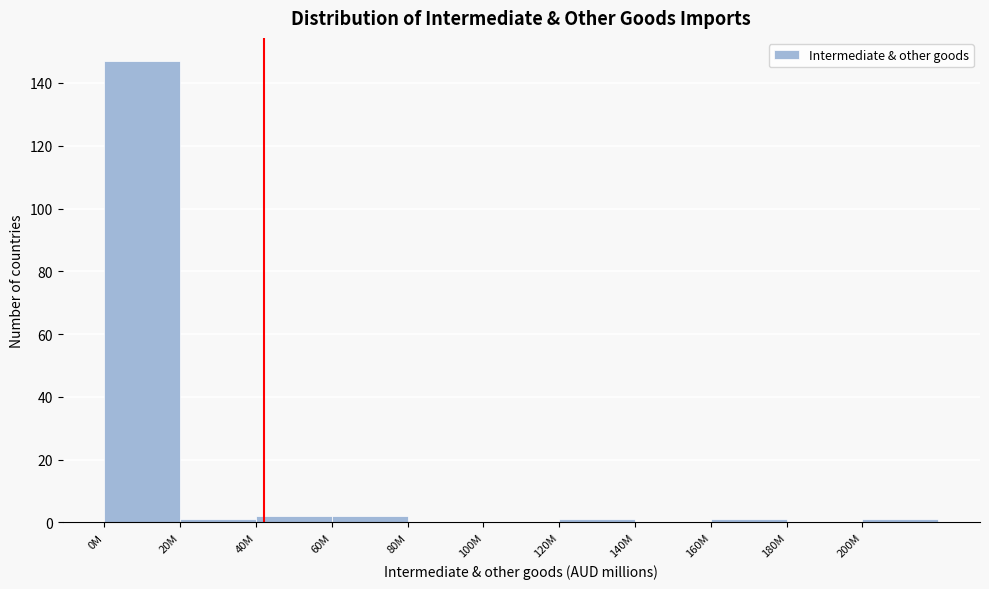

Reading left to right, what are all the values shown in this chart?

0M=147	20M=1	40M=2	60M=2	80M=0	100M=0	120M=1	140M=0	160M=1	180M=0	200M=1